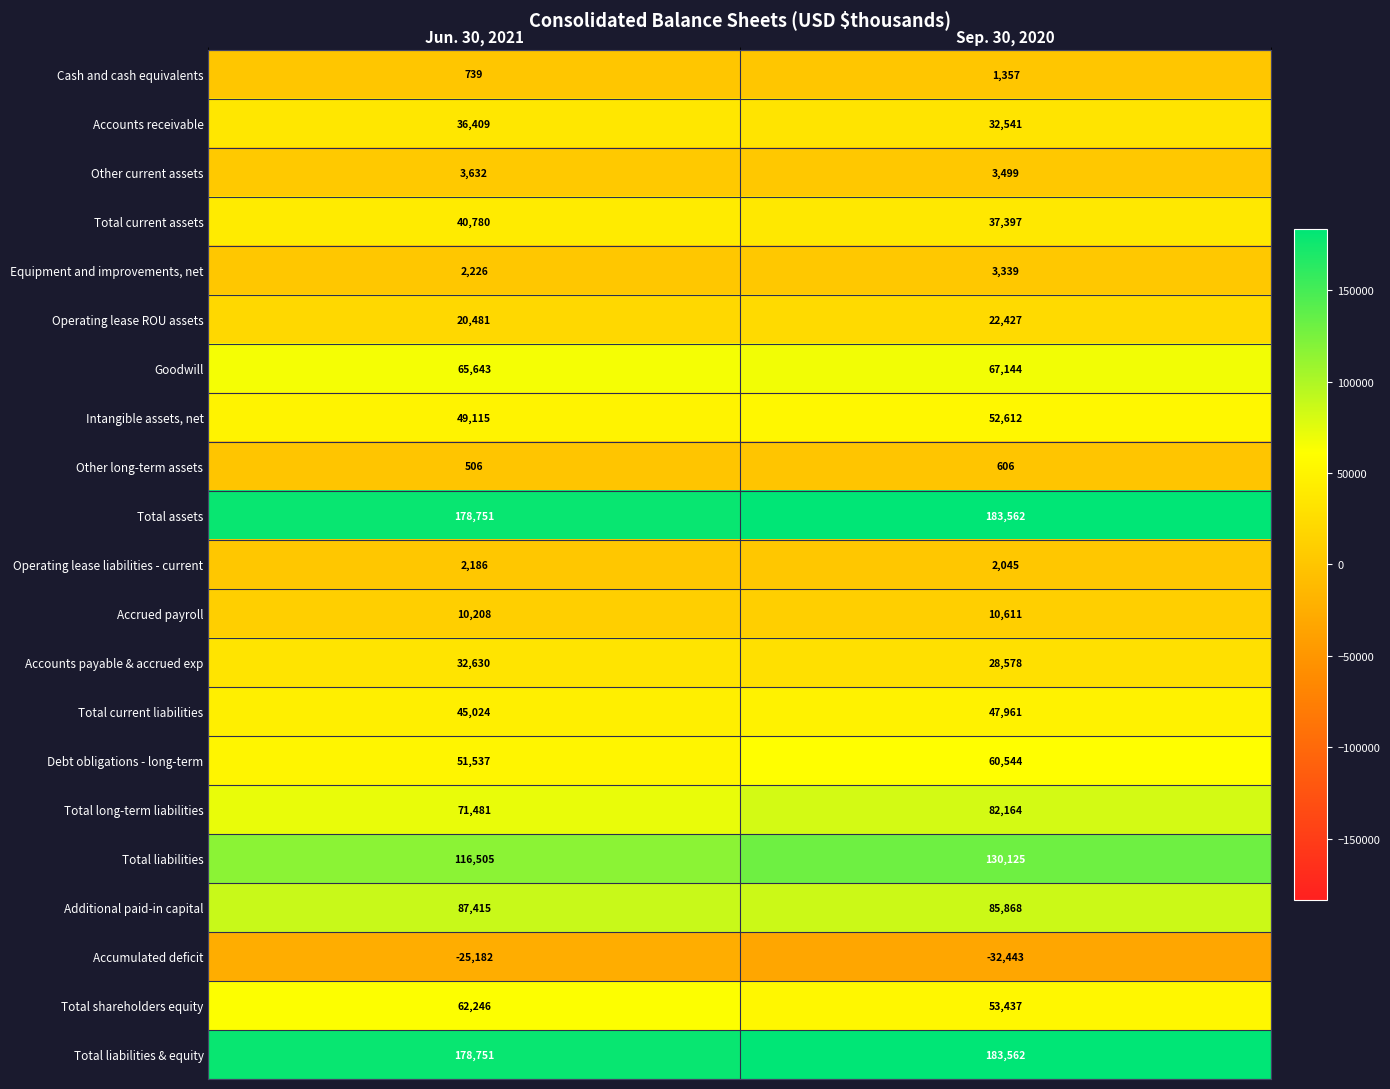

Which category has the lowest value across all series?

Sep. 30, 2020